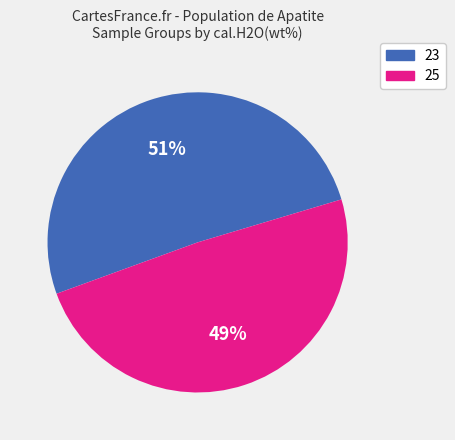

What is the ratio of the value at 23 to the value at 25?

1.0